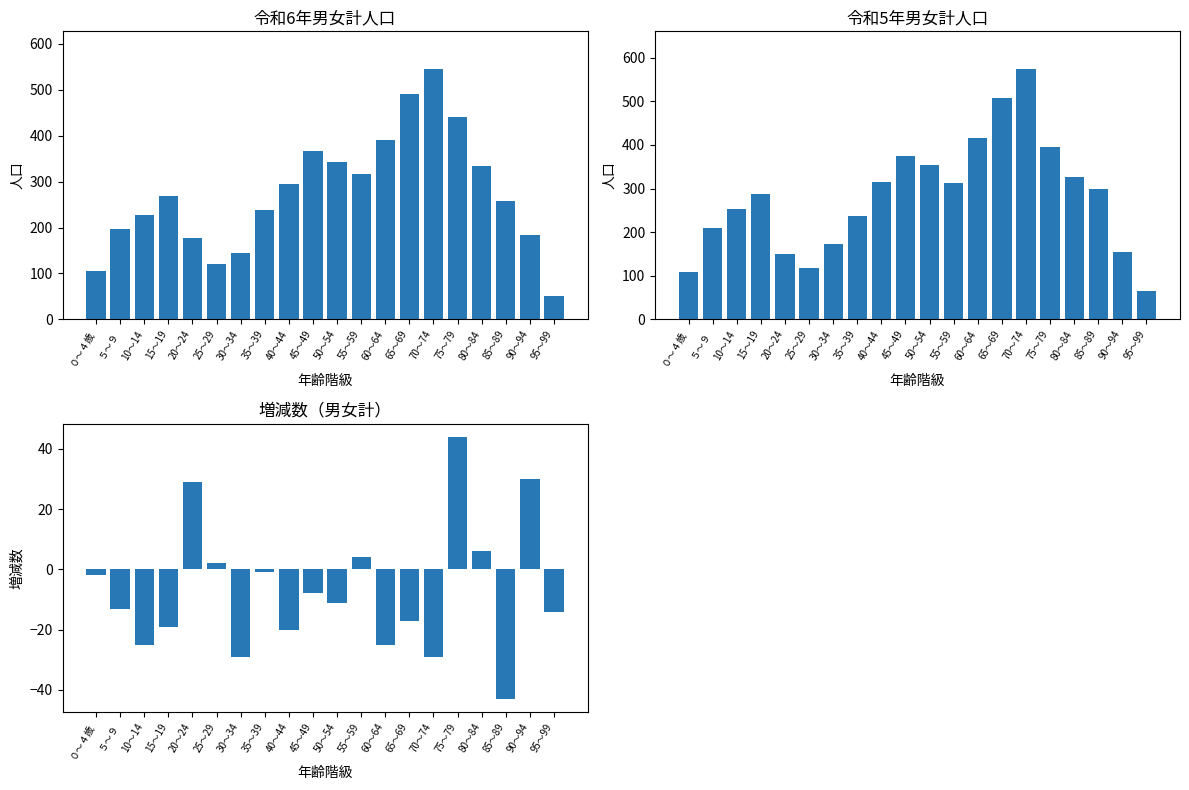

Reading left to right, transcribe all the data shown in this chart.

令和6年男女計: 106	196	227	268	178	121	145	237	294	366	342	316	391	490	545	440	333	257	184	52
令和5年男女計: 108	209	252	287	149	119	174	238	314	374	353	312	416	507	574	396	327	300	154	66
増減数（男女計）: -2	-13	-25	-19	29	2	-29	-1	-20	-8	-11	4	-25	-17	-29	44	6	-43	30	-14